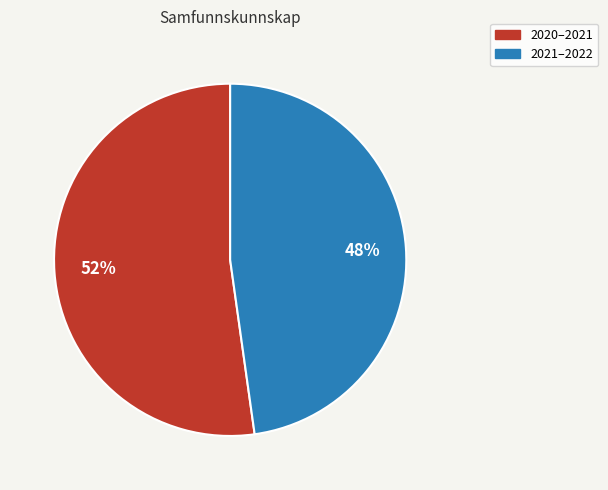

How many slices are in this pie chart?

2